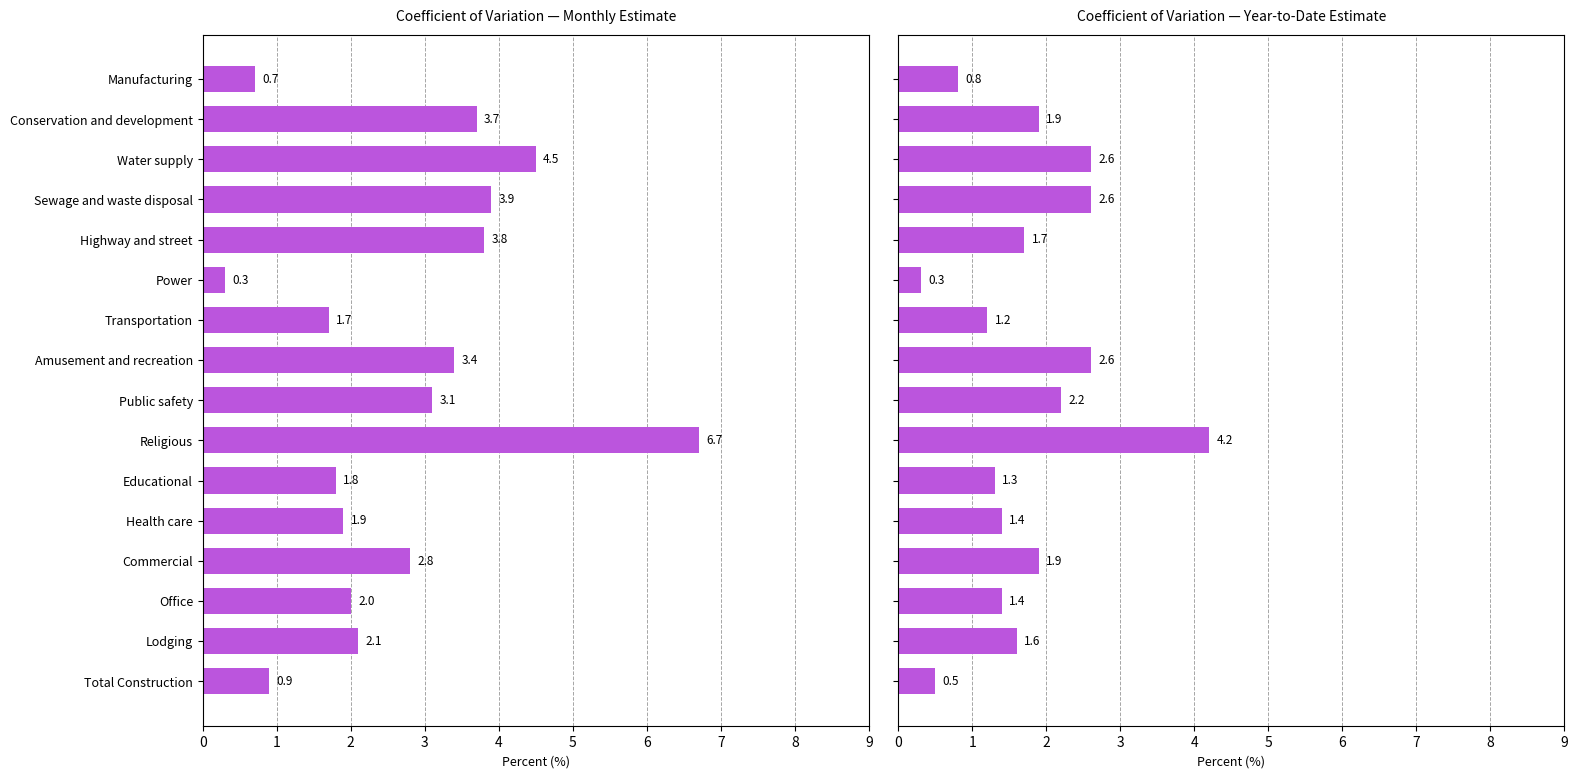

Are the bars horizontal?

Yes